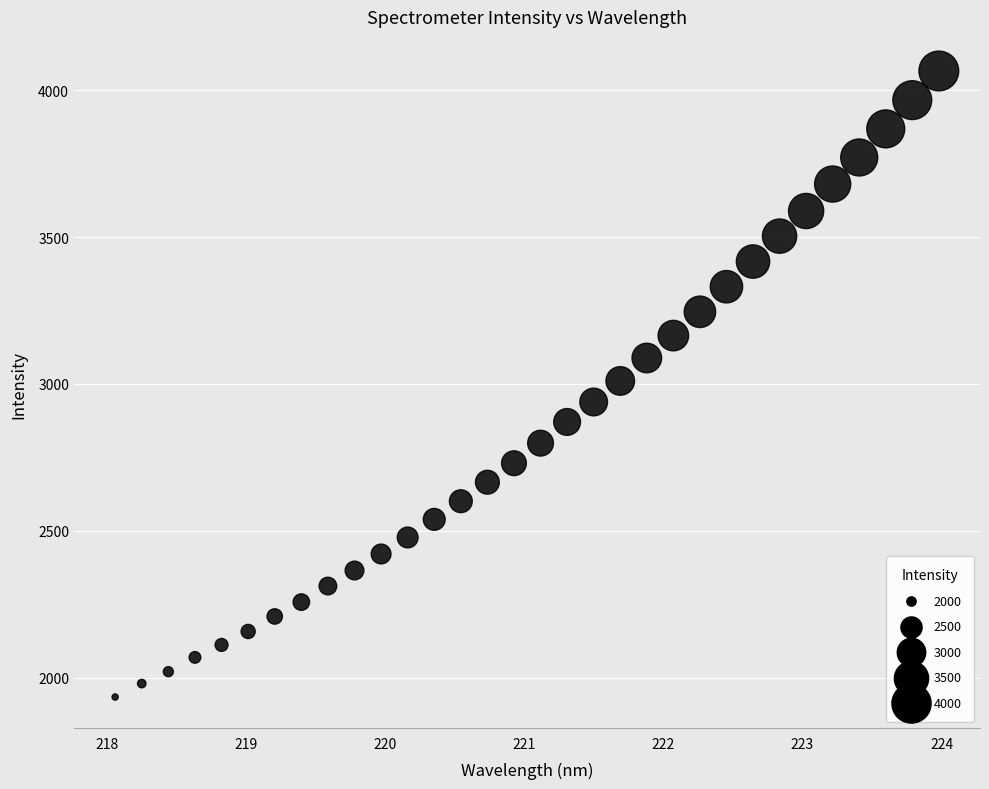

What is the range of X values (max minus min)?

5.9